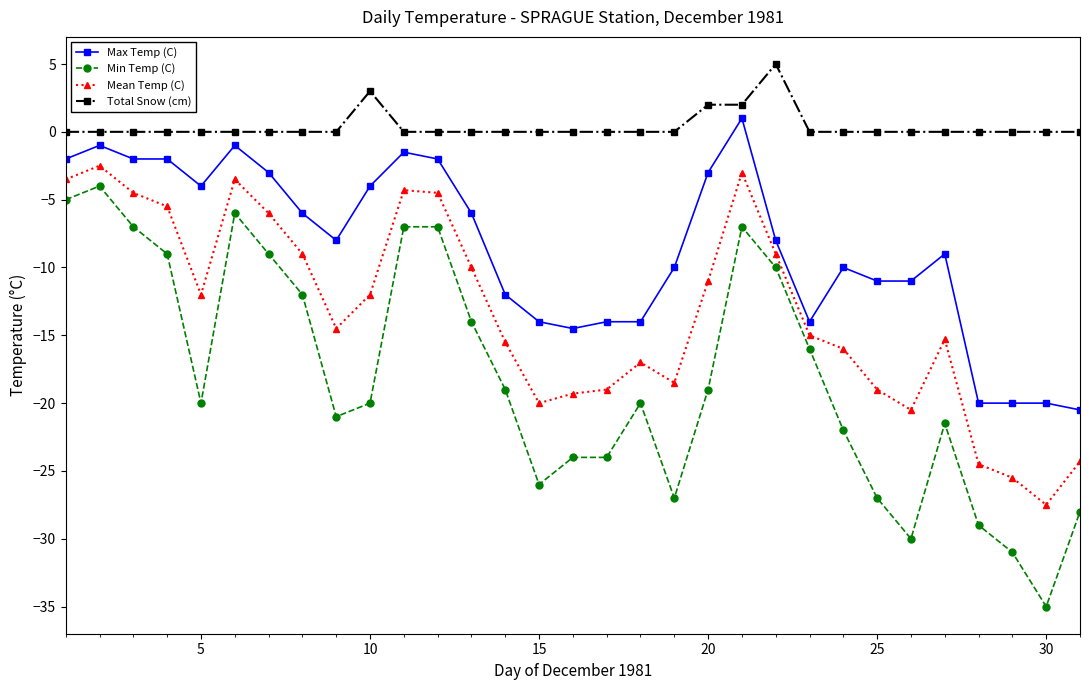

Which series has the largest total across all categories?

Total Snow (cm)